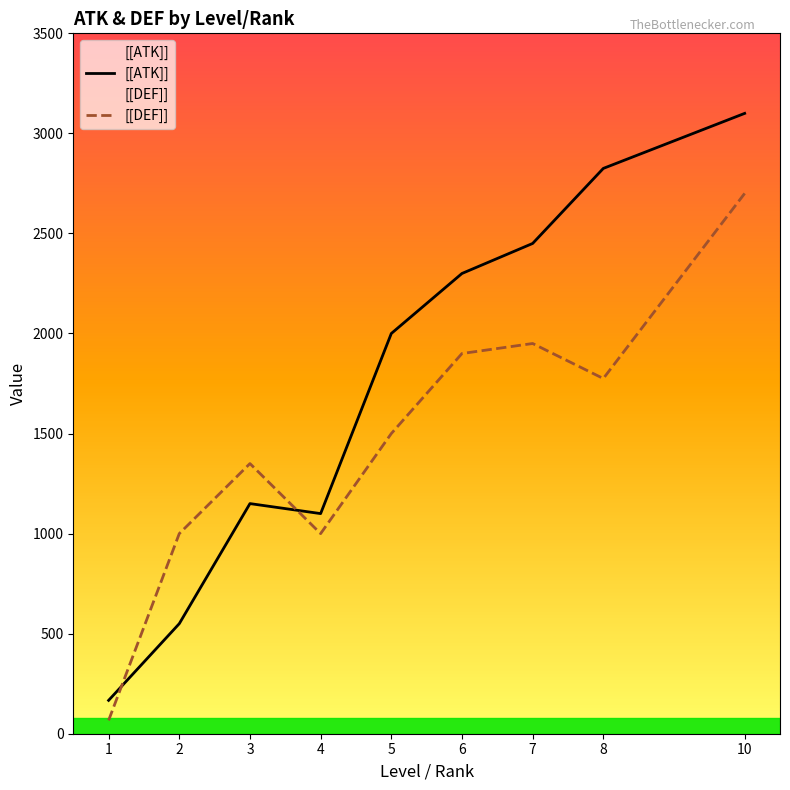

What are all the series names shown in the legend?

[[ATK]], [[DEF]]